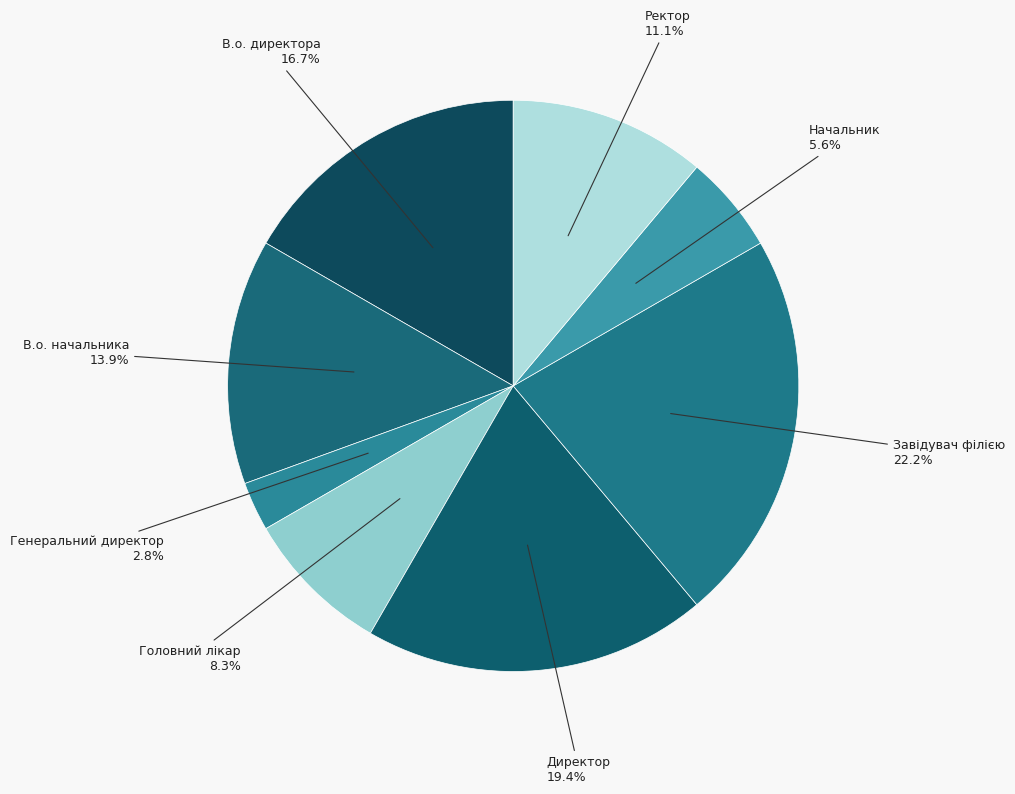

How many slices are in this pie chart?

8